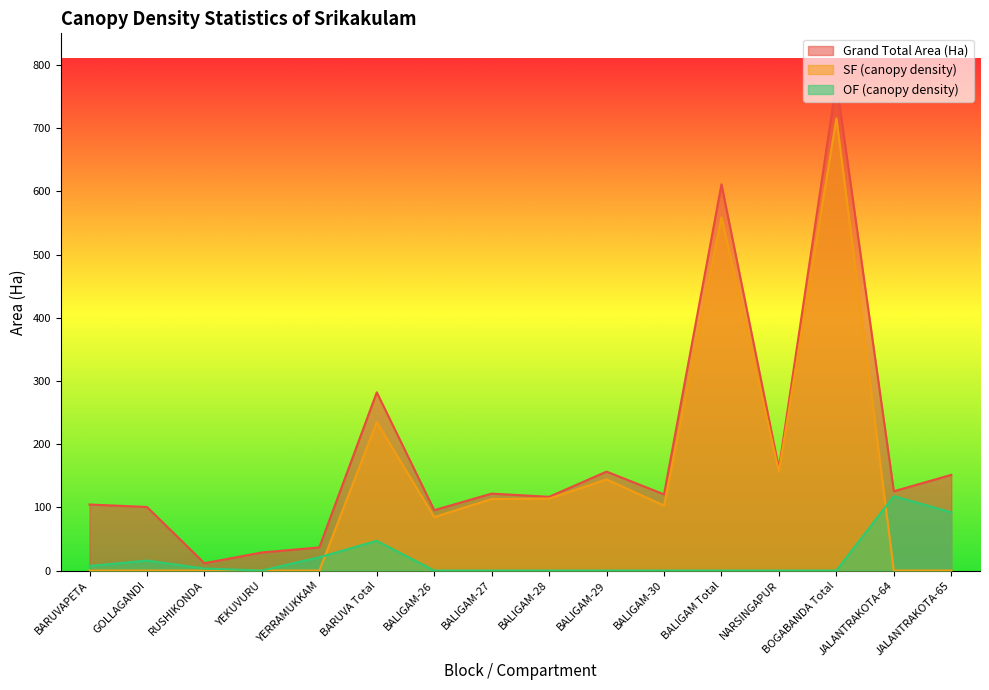

How many interior local valleys does the OF (canopy density) series have?

1